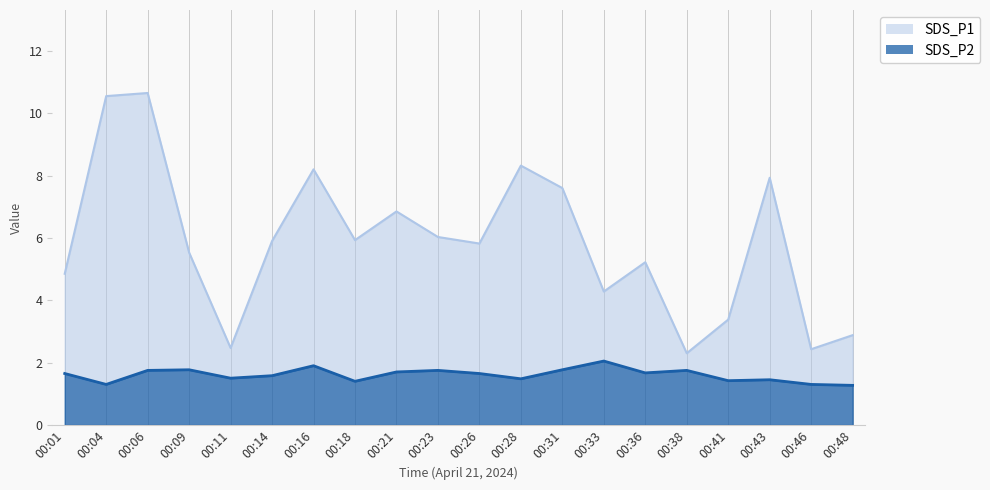

True or false: SDS_P1 and SDS_P2 intersect in this chart.

False